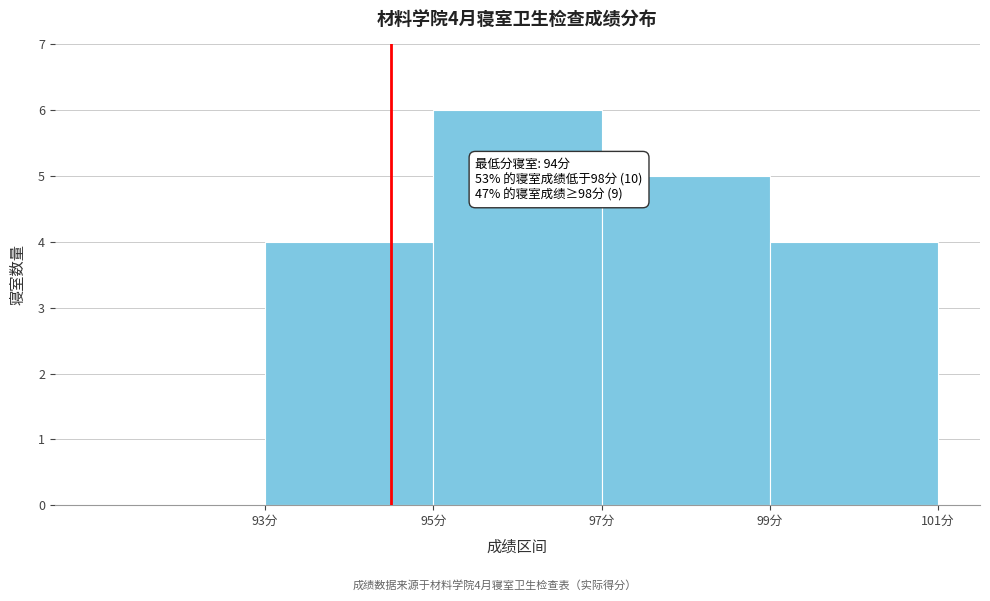

Over which range of the x-axis is the bar tallest?

95 to 97